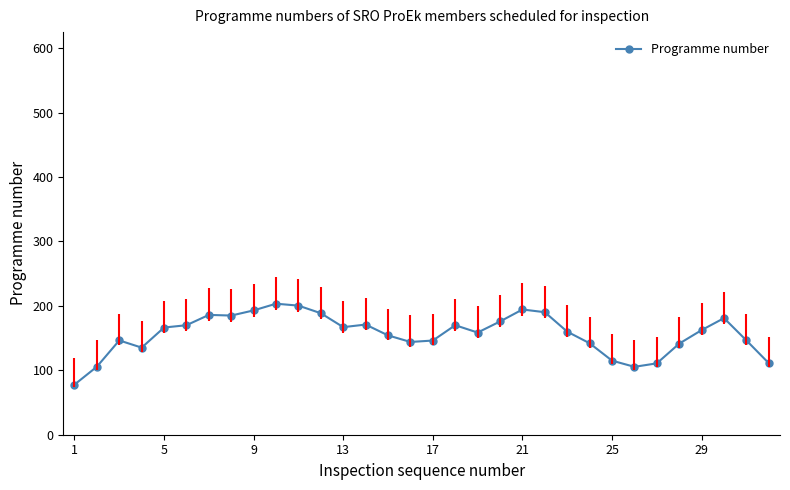

Count the number of values greater than 162.

16